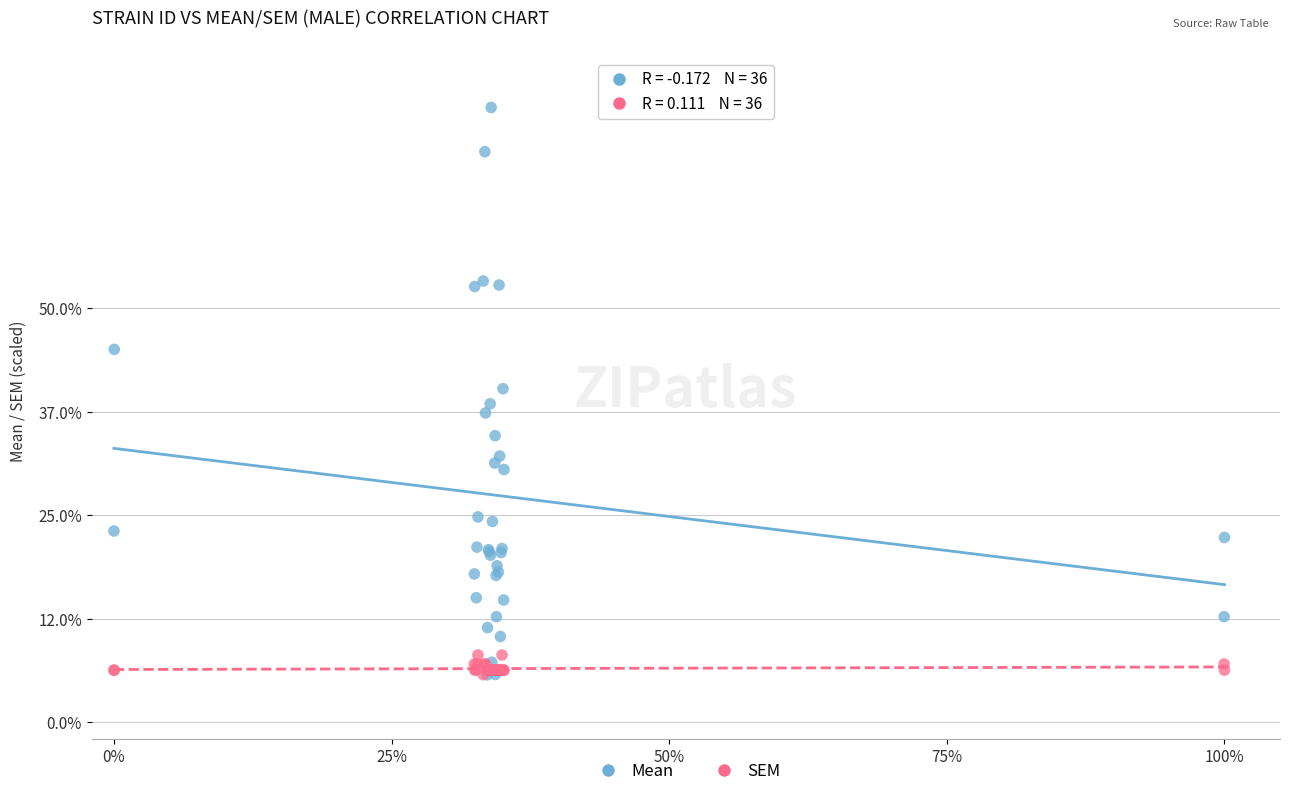

What are all the series names shown in the legend?

Mean, SEM